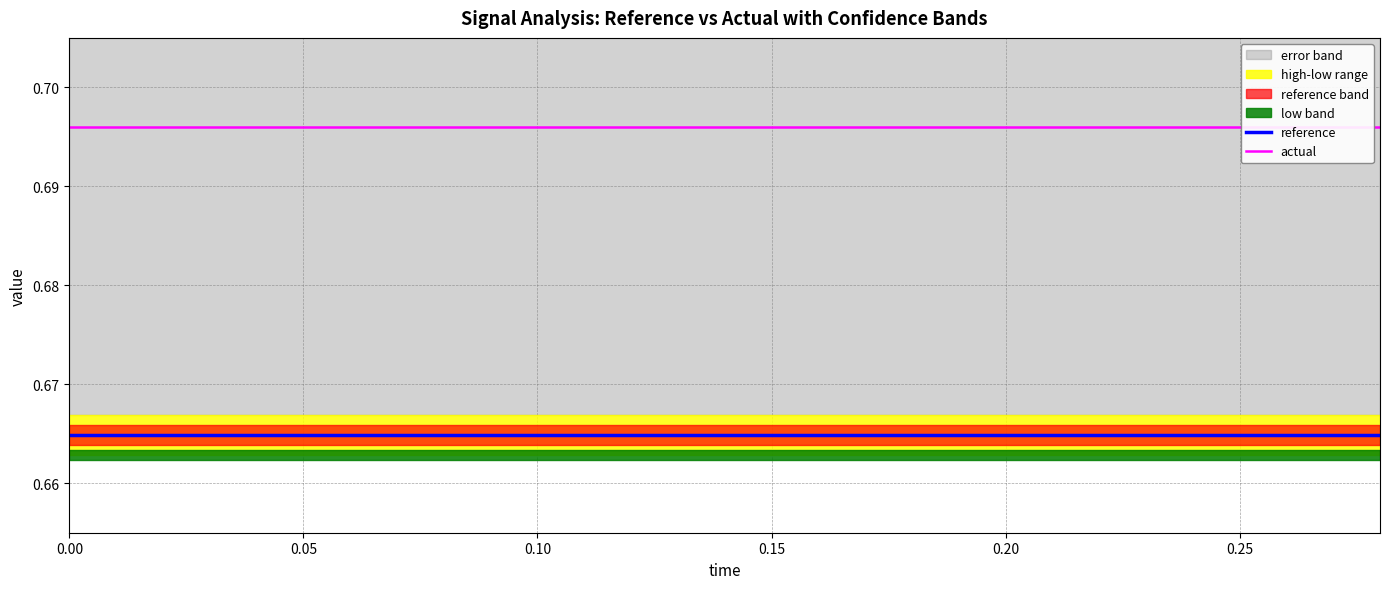

What is the label of the 12th point from the right?

0.15